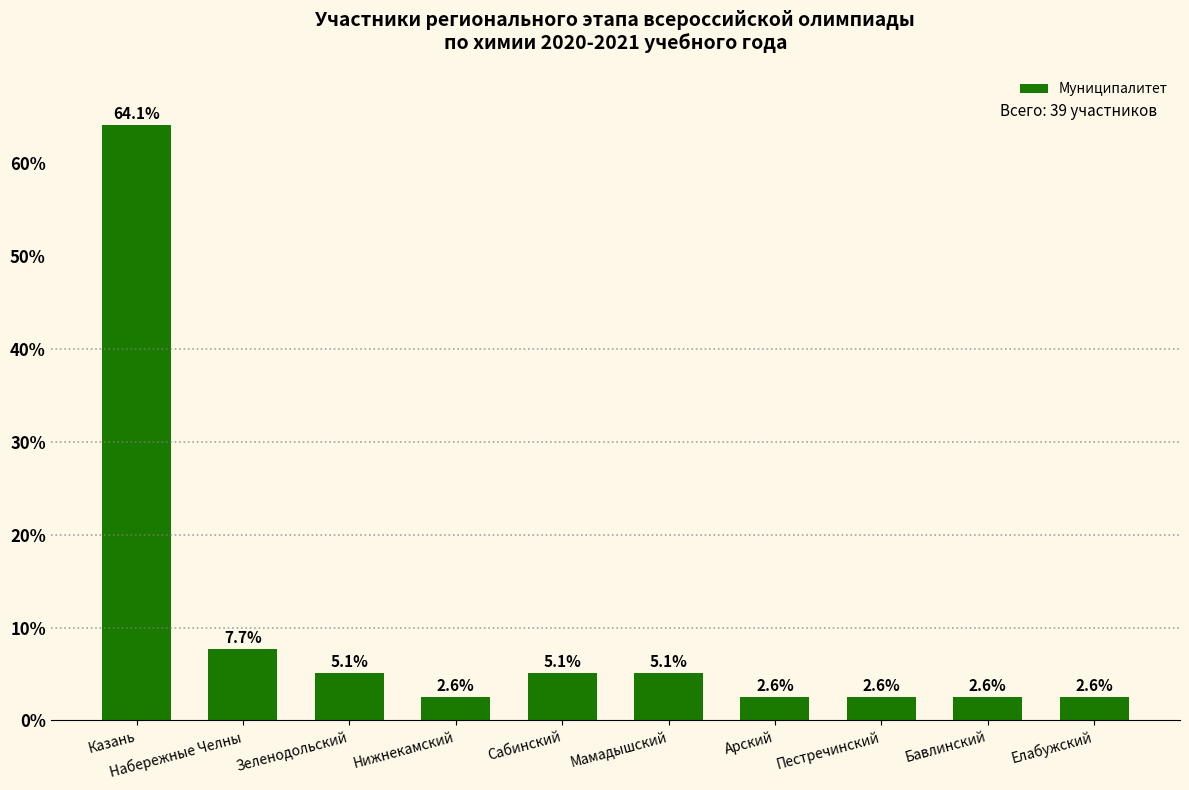

Which has a higher value, Пестречинский or Казань?

Казань